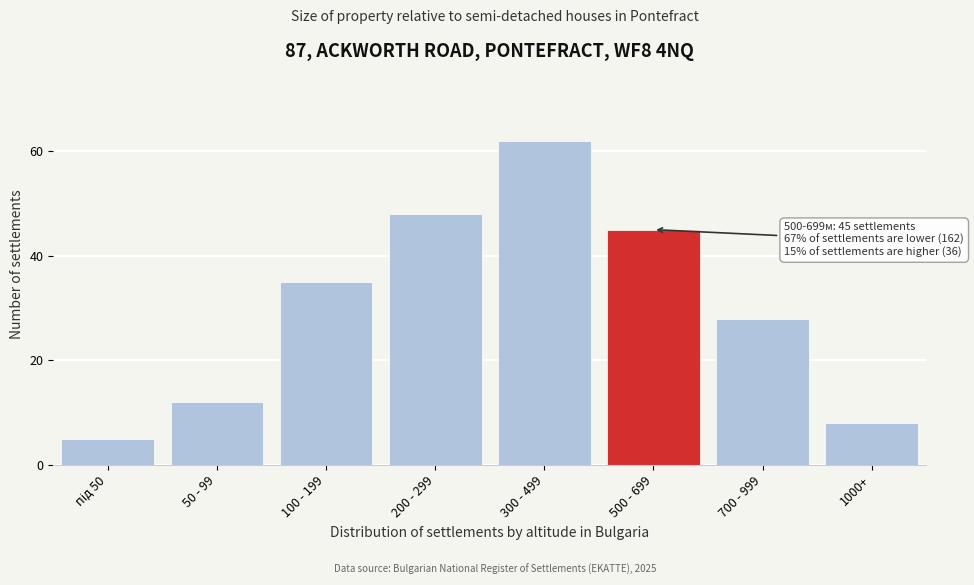

Reading left to right, extract all data points from this chart.

5	12	35	48	62	45	28	8